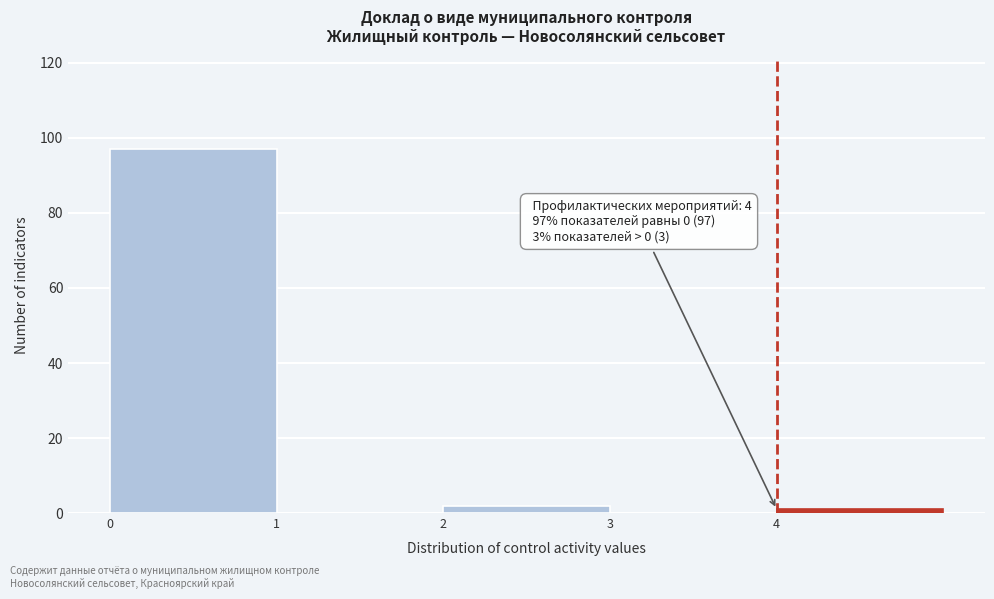

Over which range of the x-axis is the bar tallest?

0 to 1